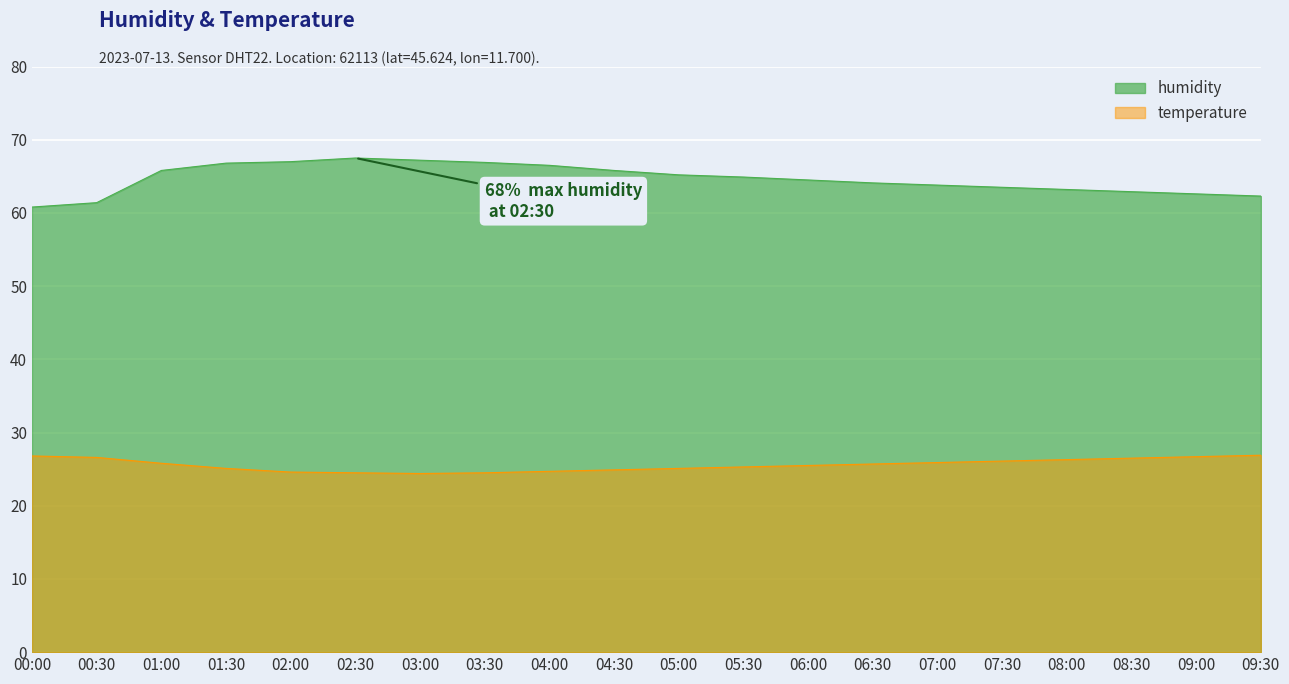

Does the chart display data point markers on the line(s)?

No